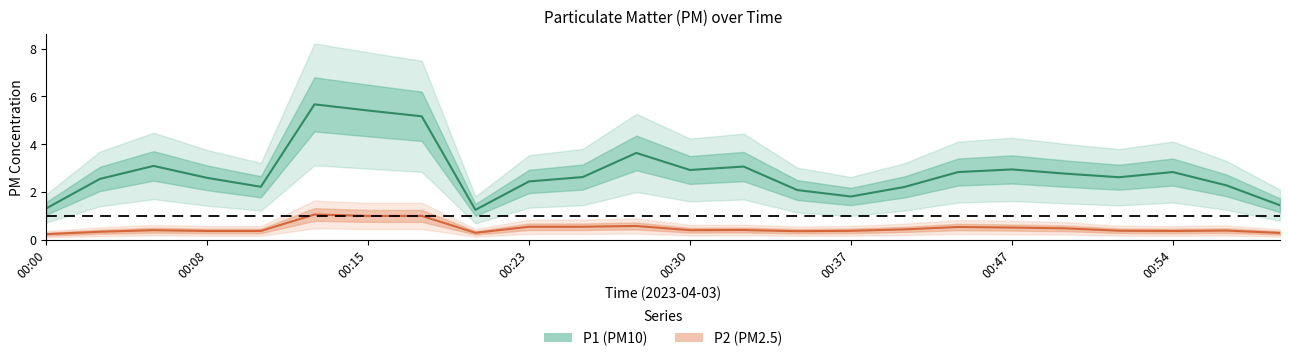

How many interior local peaks does the P1 (PM10) series have?

6